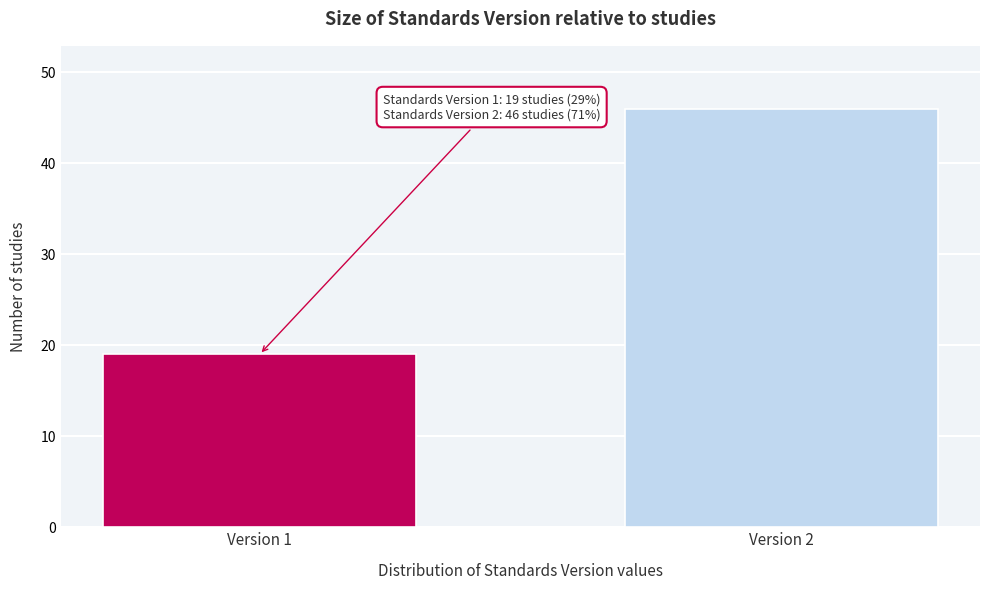

Reading left to right, extract all data points from this chart.

19	46